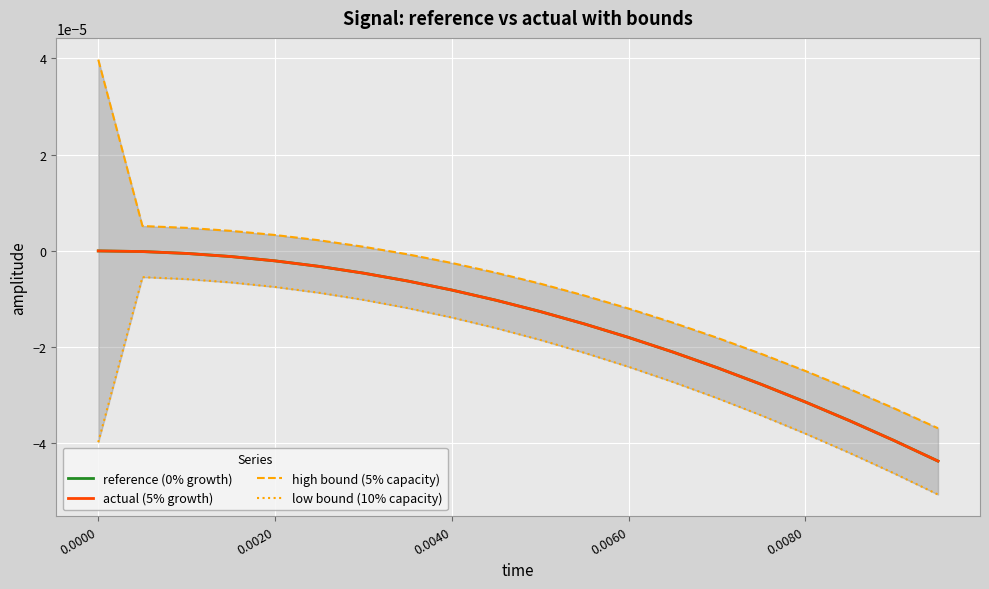

How many data points in high bound (5% capacity) are less than 0?

13